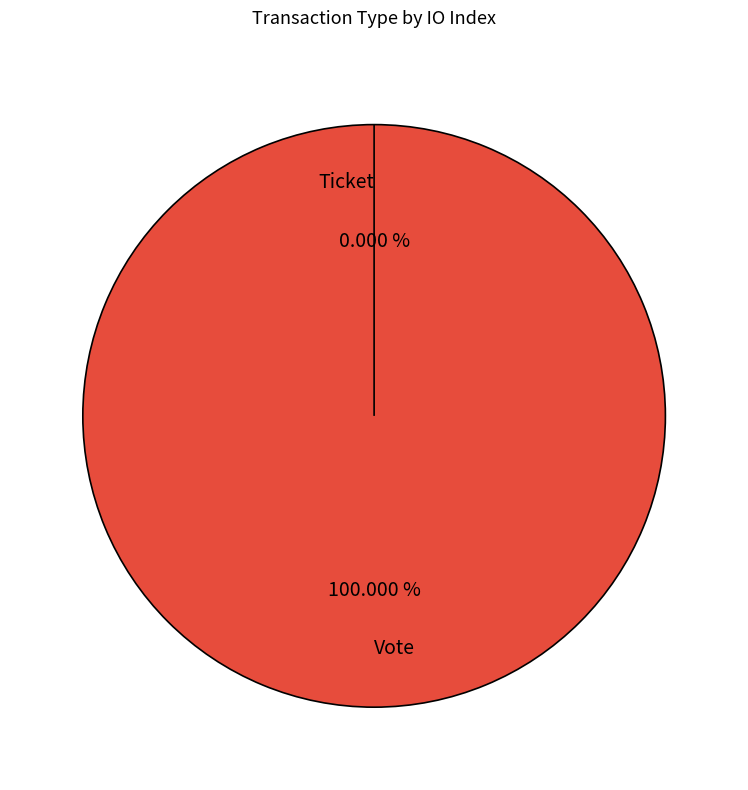

Is it true that Vote is 100% of the pie?

True